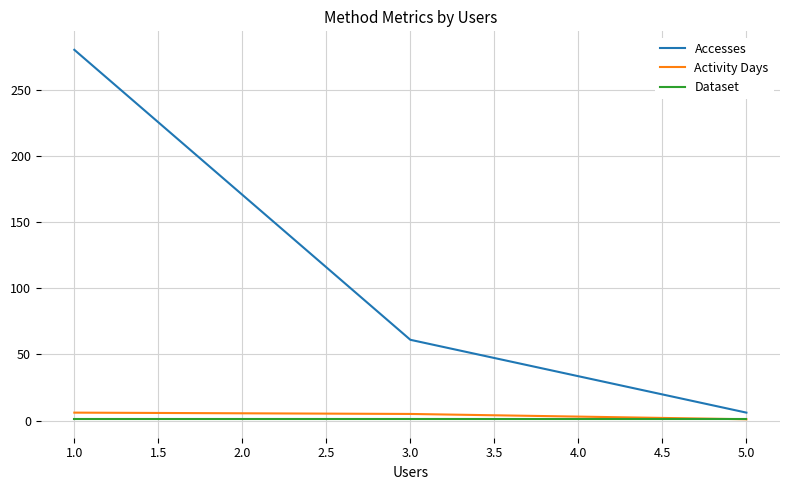

Is the value of Accesses at 1.0 greater than the value of Activity Days at 1.0?

Yes